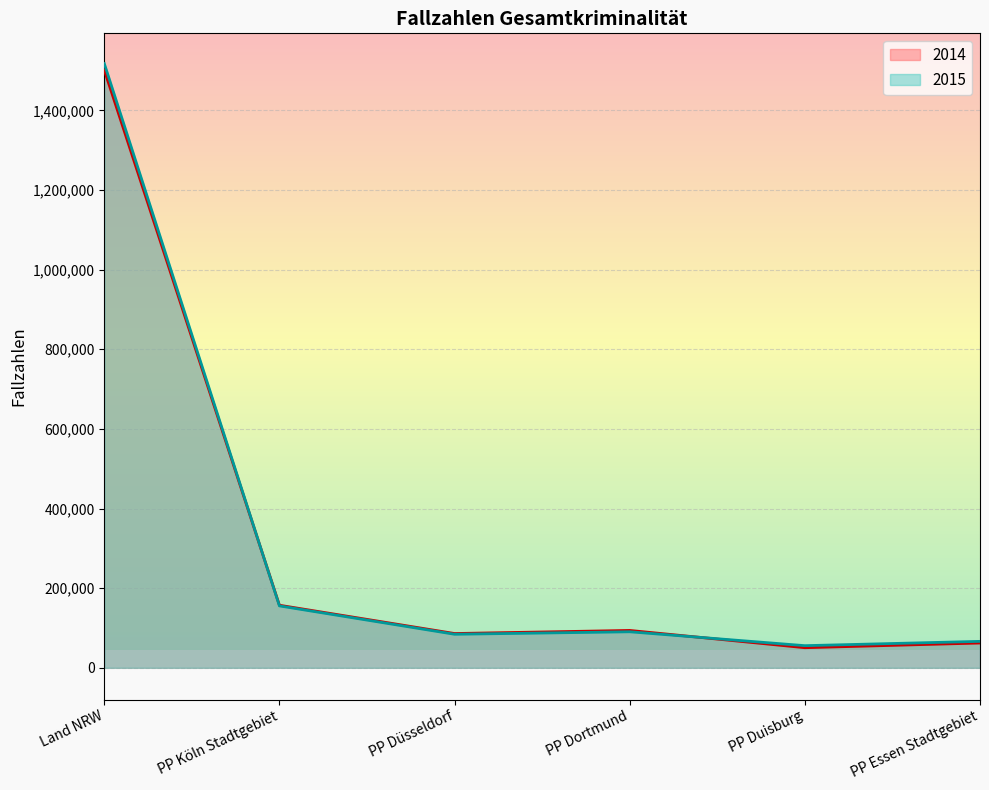

What is the maximum value for 2015?

1517448